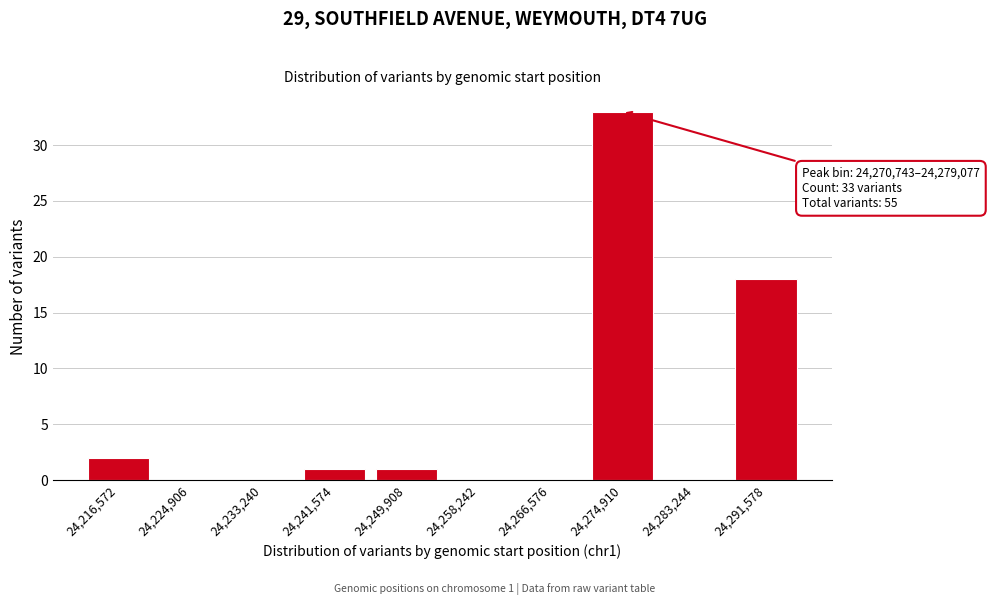

Which range on the x-axis has the tallest bar?

24271000 to 24279000